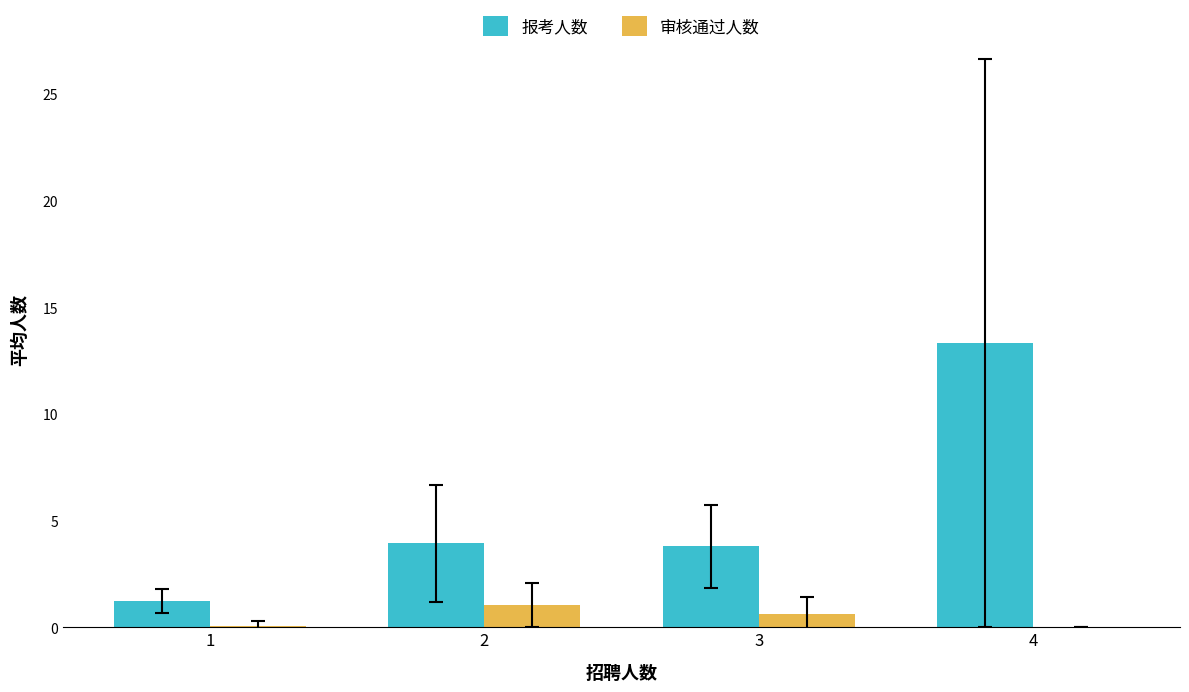

The value of 报考人数 at 3 is 3.8. True or false?

True